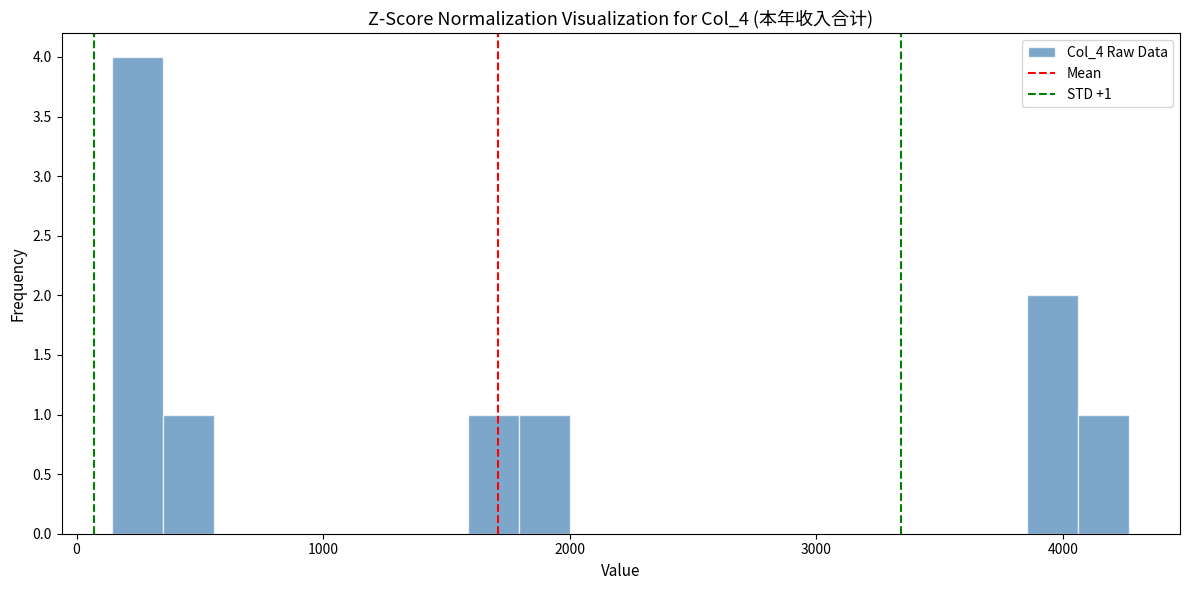

Read against the x-axis, roughly where is the centre of the tallest bar?

200